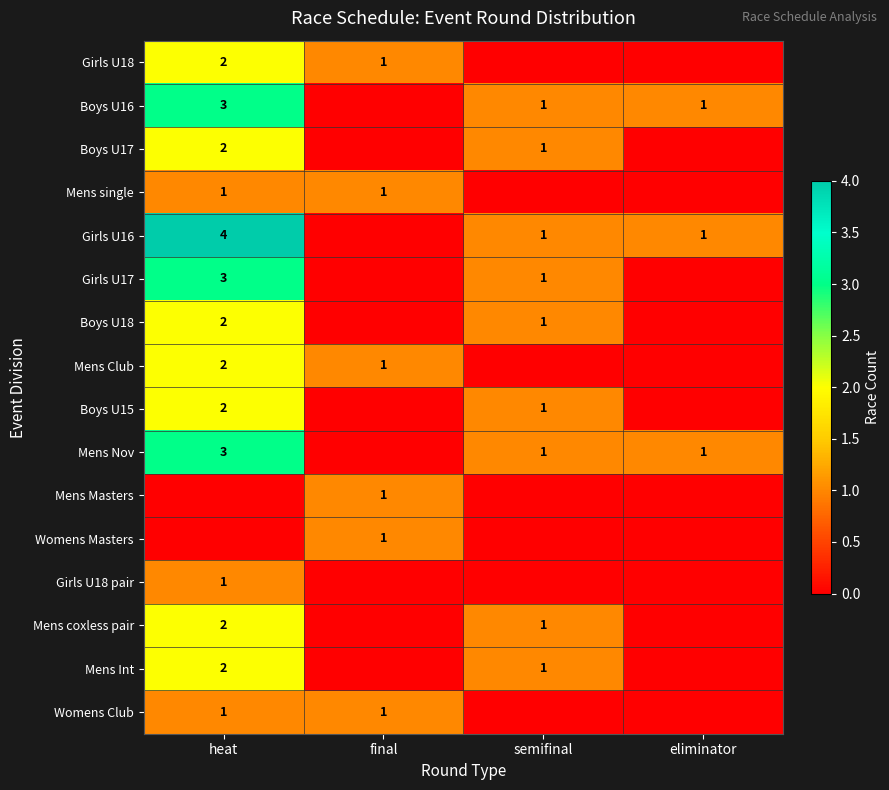

The value of Boys U15 at heat is 2. True or false?

True